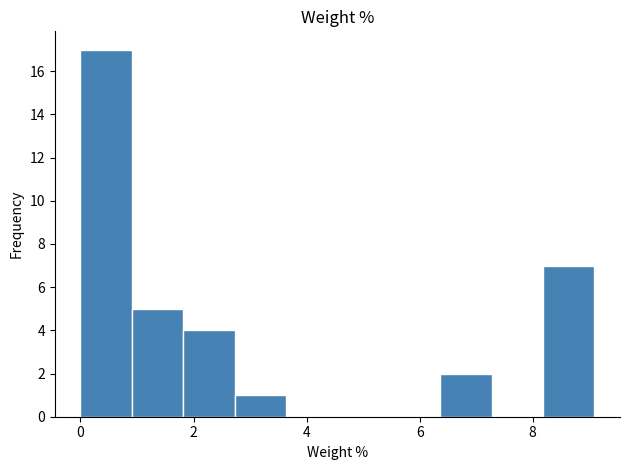

Reading left to right, list every bar in this chart as the range it spans on the x-axis followed by its height. Neither the bar edges nor the heights are printed on the chart, so give them approximately, as read against the axes.

0.0 to 1.0: 17
1.0 to 1.8: 5
1.8 to 2.8: 4
2.8 to 3.6: 1
3.6 to 4.6: 0
4.6 to 5.4: 0
5.4 to 6.4: 0
6.4 to 7.2: 2
7.2 to 8.2: 0
8.2 to 9.0: 7